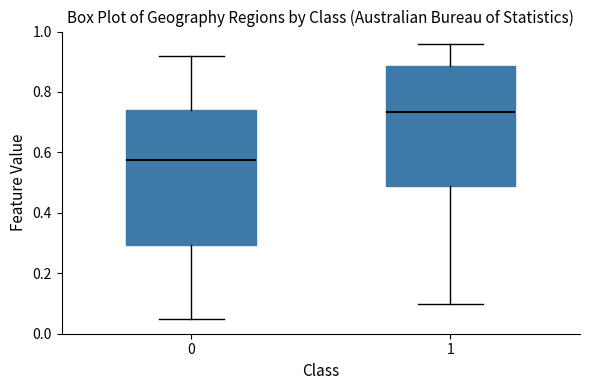

Which box is the tallest, from its lower edge to its upper edge?

0